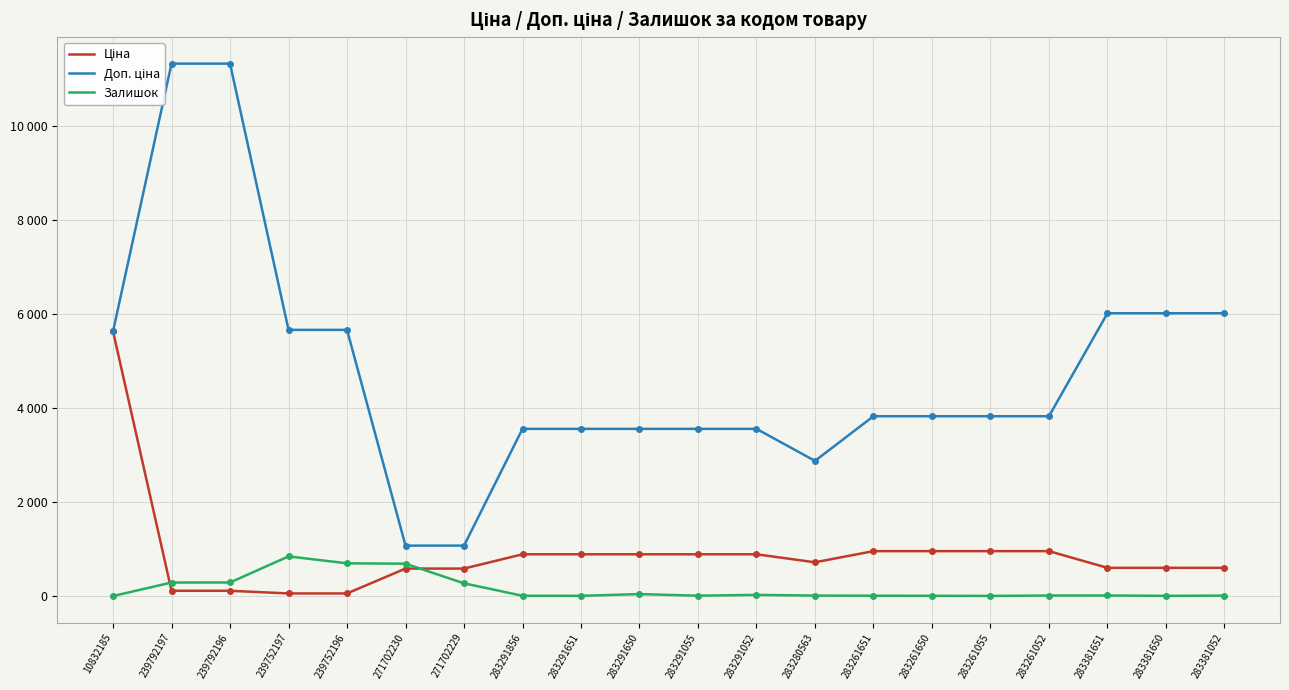

Reading left to right, list all the values displayed in this chart.

Ціна: 5636.0	113.3	113.3	56.7	56.7	586.0	586.0	889.9	889.9	889.9	889.9	889.9	719.6	957.1	957.1	957.1	957.1	602.1	602.1	602.1
Доп. ціна: 5636.0	11334.0	11334.0	5667.0	5667.0	1074.5	1074.5	3559.7	3559.7	3559.7	3559.7	3559.7	2878.5	3828.4	3828.4	3828.4	3828.4	6020.8	6020.8	6020.8
Залишок: 2.0	289.0	290.0	845.0	698.0	690.0	272.0	7.0	6.0	43.0	9.0	26.0	11.0	8.0	6.0	4.0	12.0	13.0	5.0	10.0